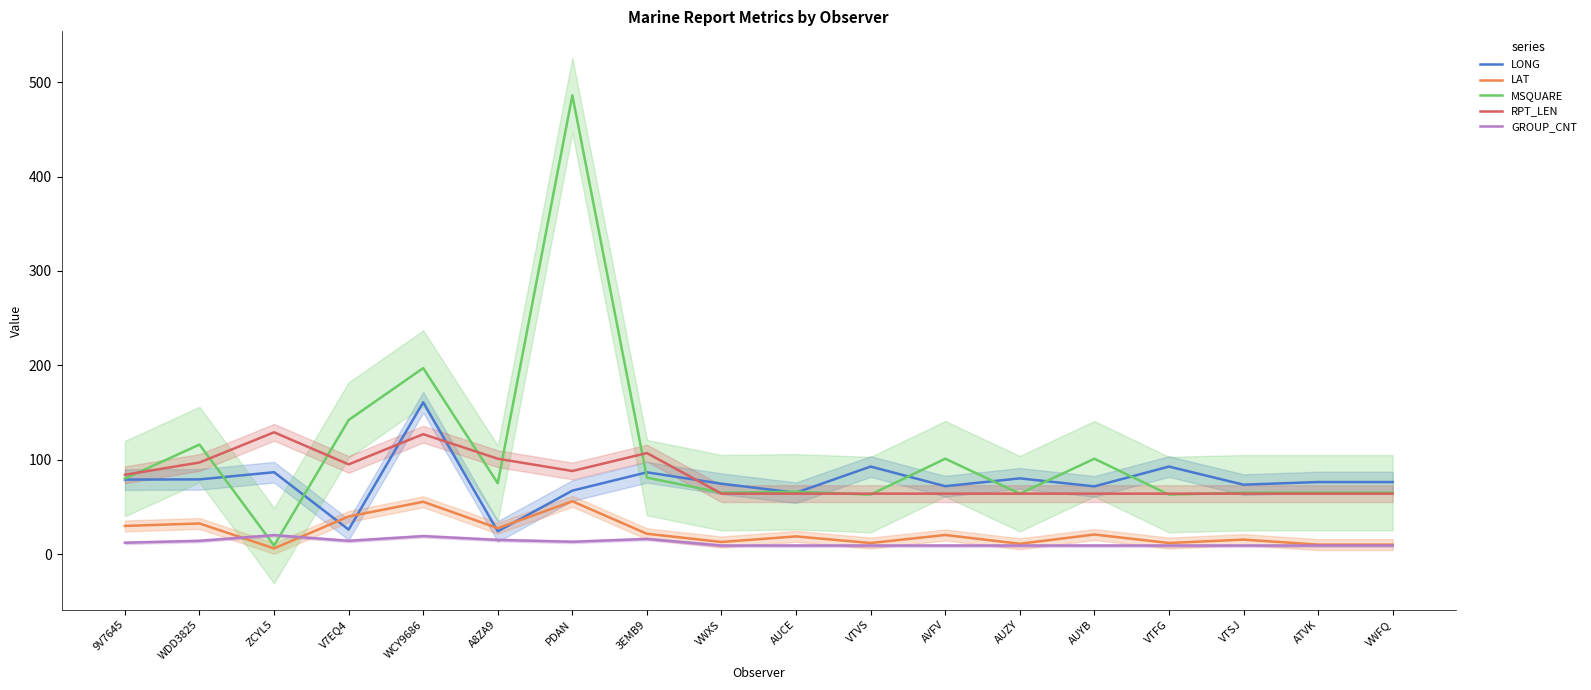

Reading right to left, transcribe all the data shown in this chart.

LONG: 76.3	76.3	73.5	92.7	71.7	80.2	71.9	92.7	65.0	74.5	86.6	67.2	24.1	160.8	25.9	86.7	79.1	78.9
LAT: 10.0	10.0	15.3	11.7	20.7	10.9	20.2	11.7	18.7	12.8	21.5	55.9	27.4	55.4	39.8	6.0	32.4	29.8
MSQUARE: 65.0	65.0	65.0	63.0	101.0	64.0	101.0	63.0	66.0	65.0	81.0	486.0	75.0	197.0	142.0	9.0	116.0	80.0
RPT_LEN: 64.0	64.0	64.0	64.0	64.0	64.0	64.0	64.0	64.0	64.0	107.0	88.0	101.0	127.0	95.0	129.0	97.0	84.0
GROUP_CNT: 9.0	9.0	9.0	9.0	9.0	9.0	9.0	9.0	9.0	9.0	16.0	13.0	15.0	19.0	14.0	20.0	14.0	12.0